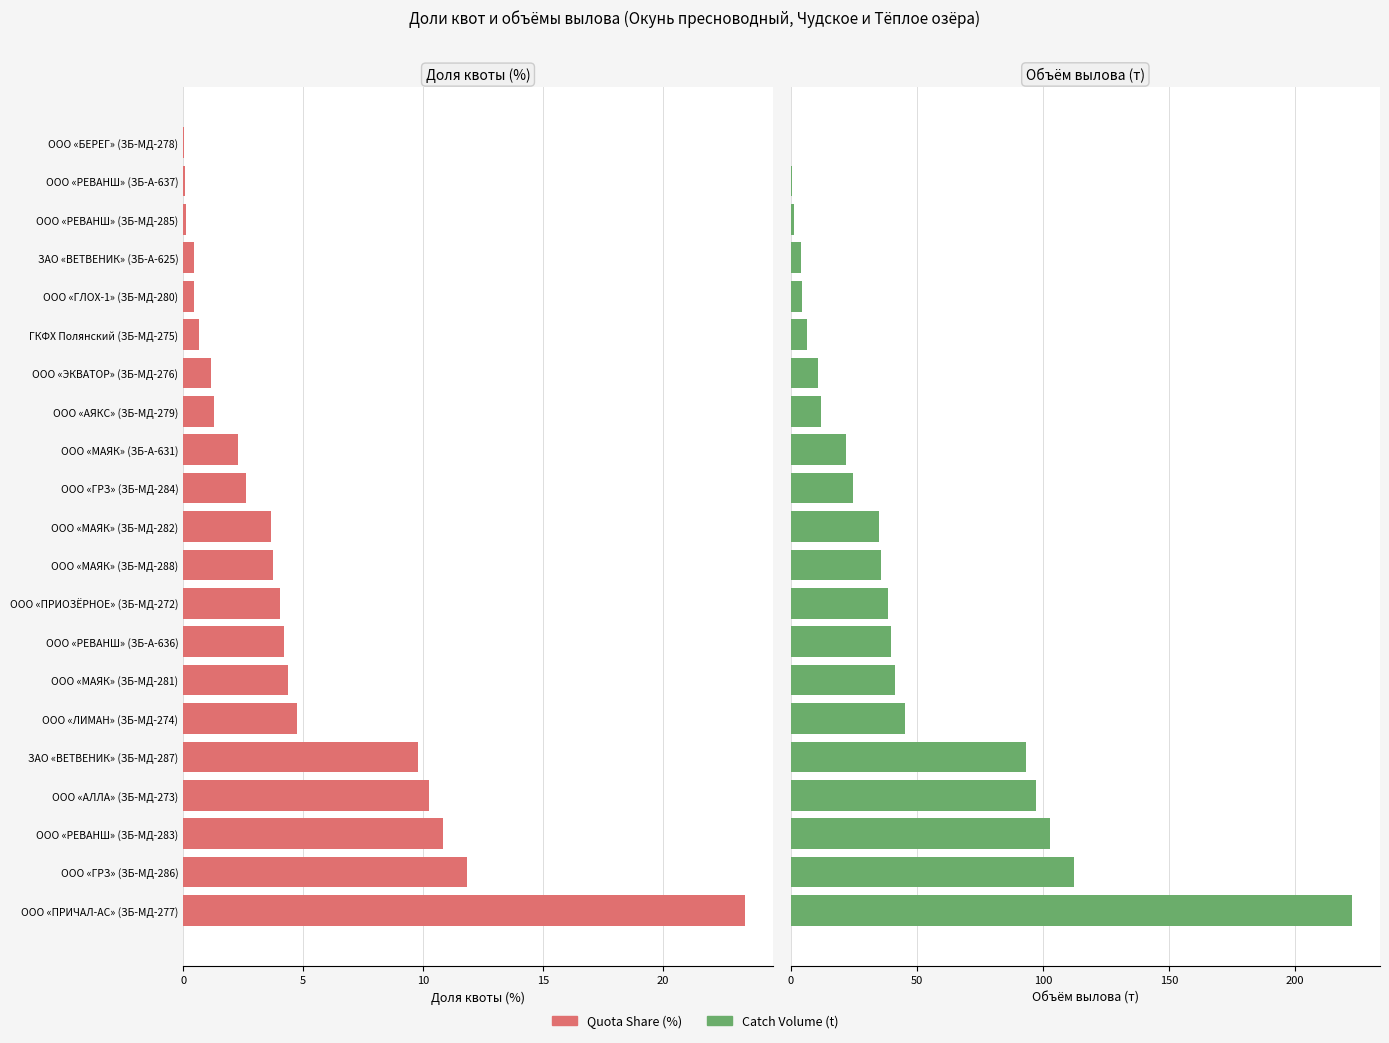

How many data points in Catch Volume (t) are less than 34?

10